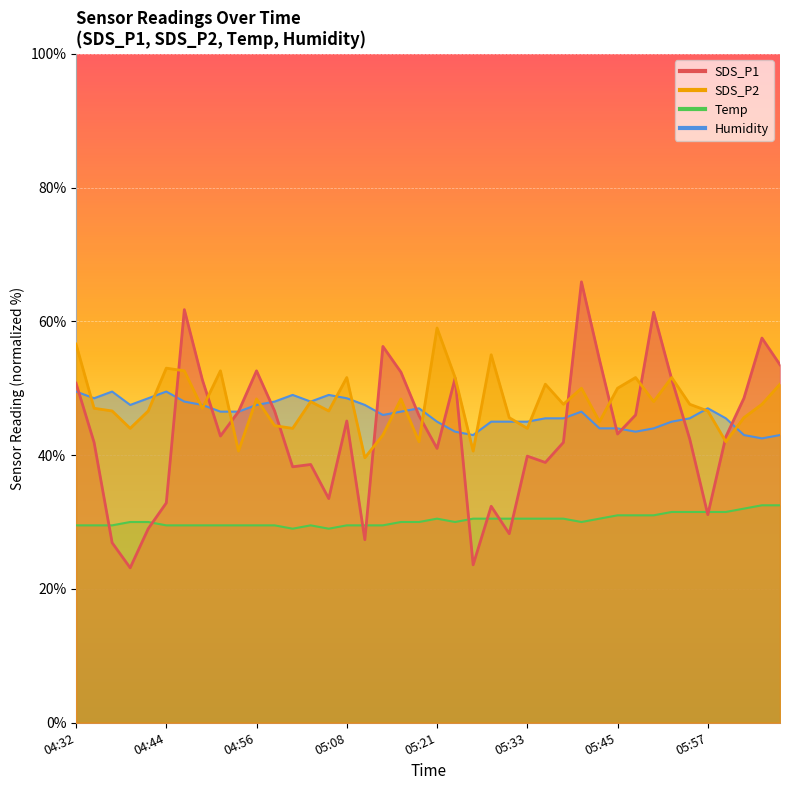

Which series changed the most between 04:49 and 05:25?

SDS_P1